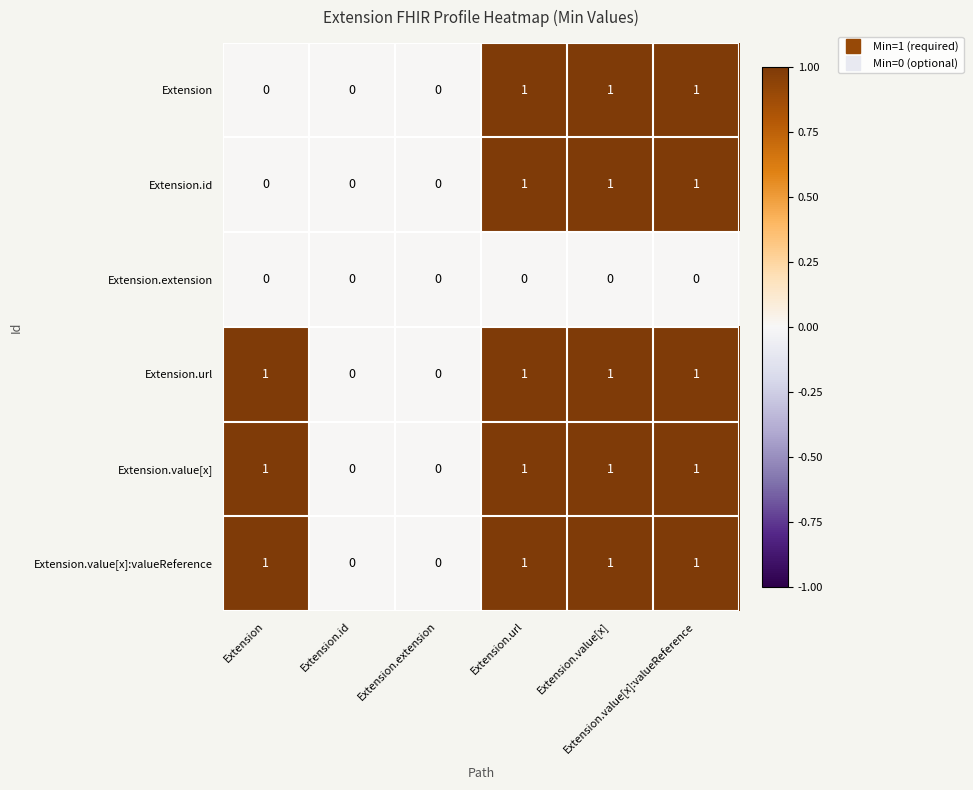

Count the number of data series in this chart.

6